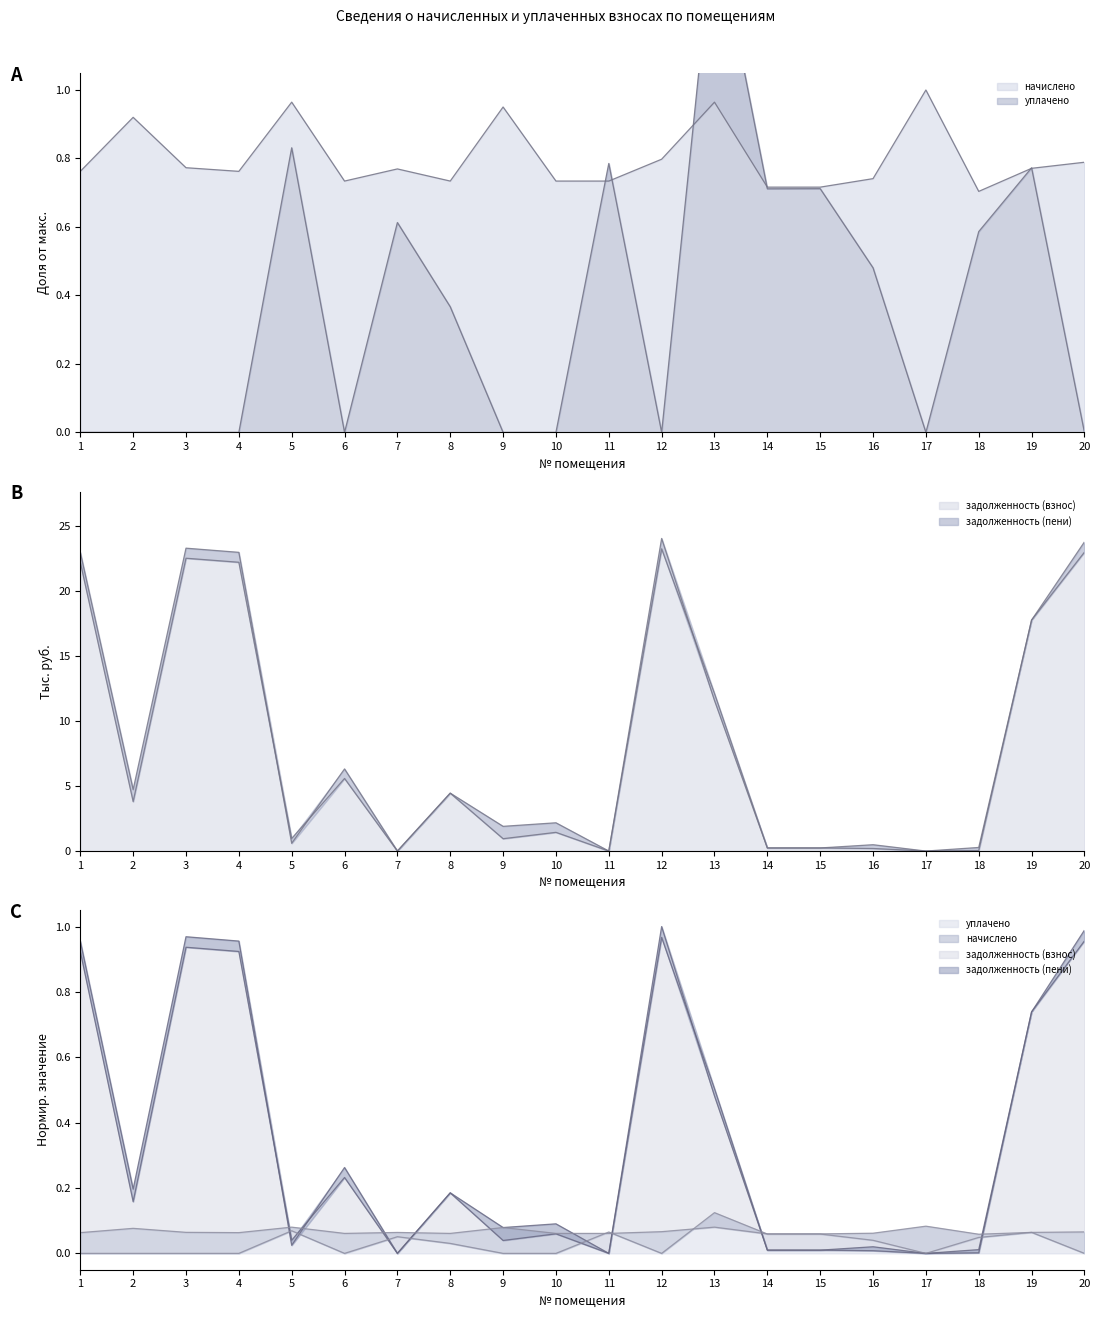

Which series has the widest spread of values?

задолженность (пени)